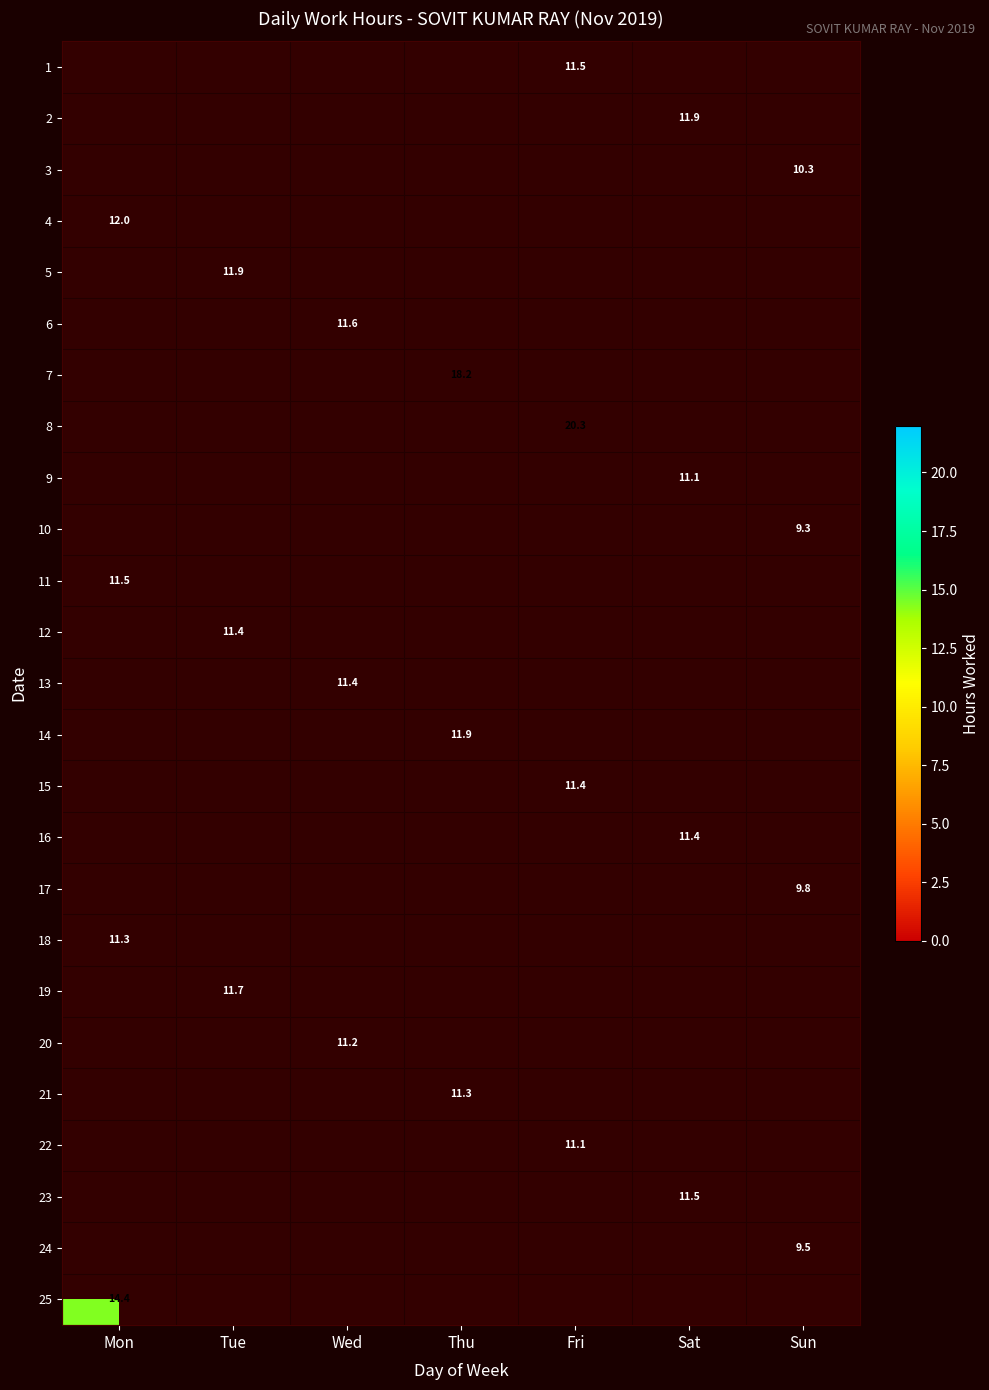

True or false: 25 has a value of 14.4 at Mon.

True